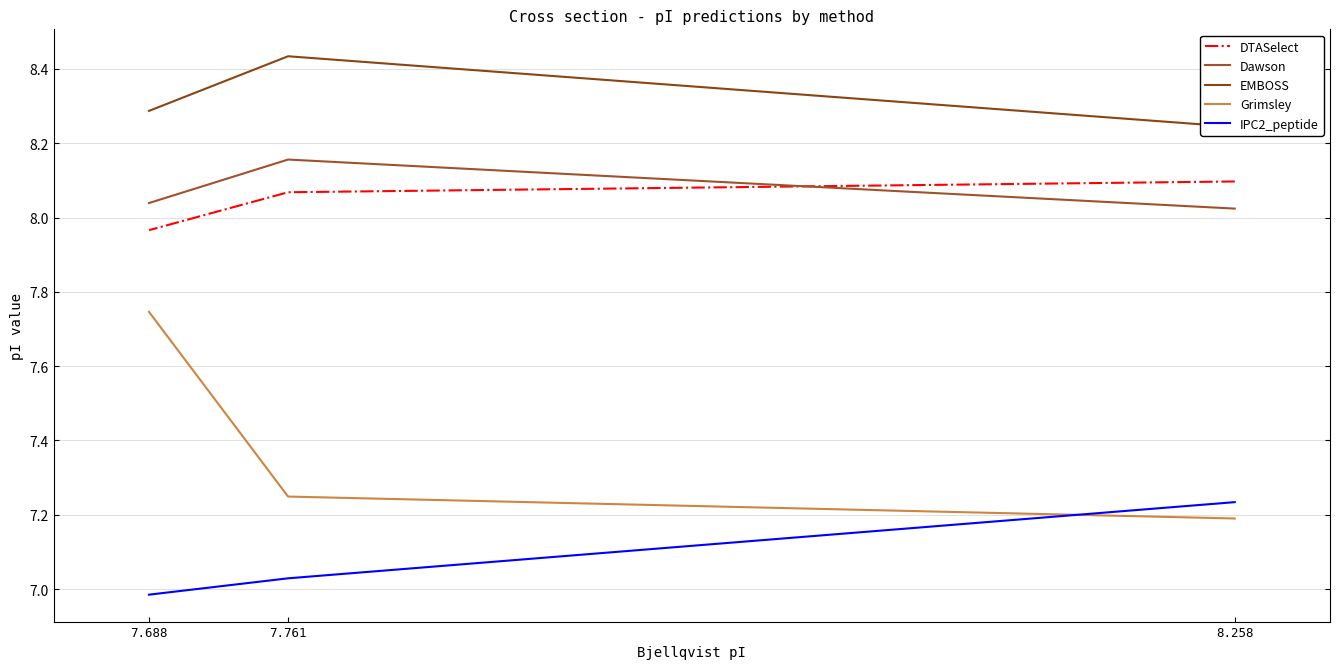

At which category does the chart reach its peak across all series?

7.761